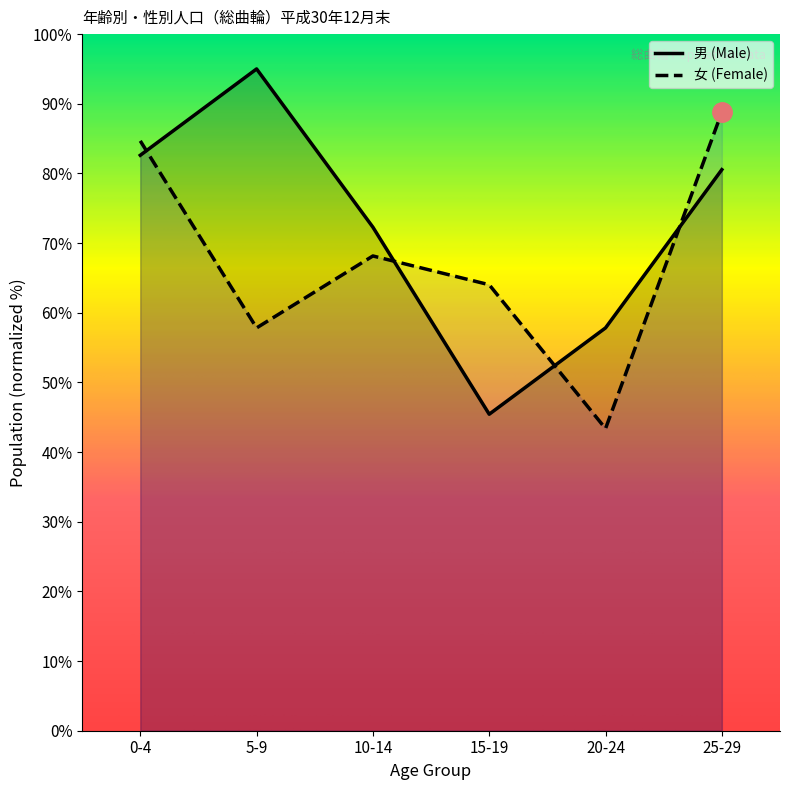

Where do 男 (Male) and 女 (Female) first cross each other?

0-4 and 5-9